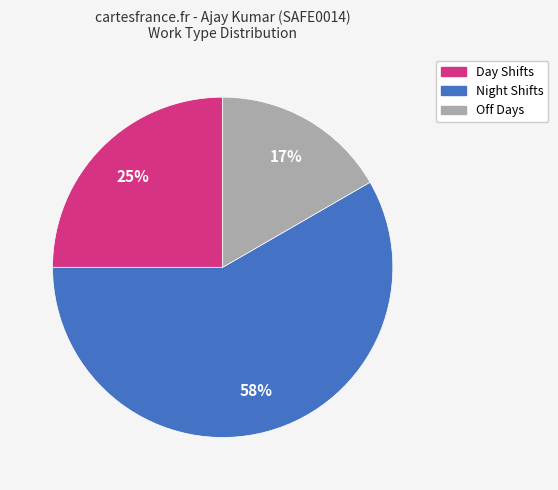

The Night Shifts slice represents 58% of the pie. True or false?

True